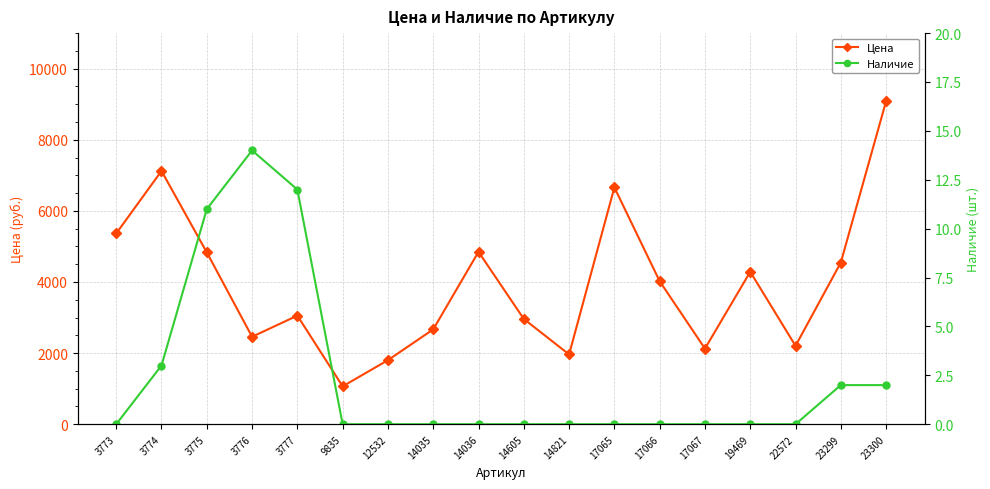

What are all the series names shown in the legend?

Цена, Наличие